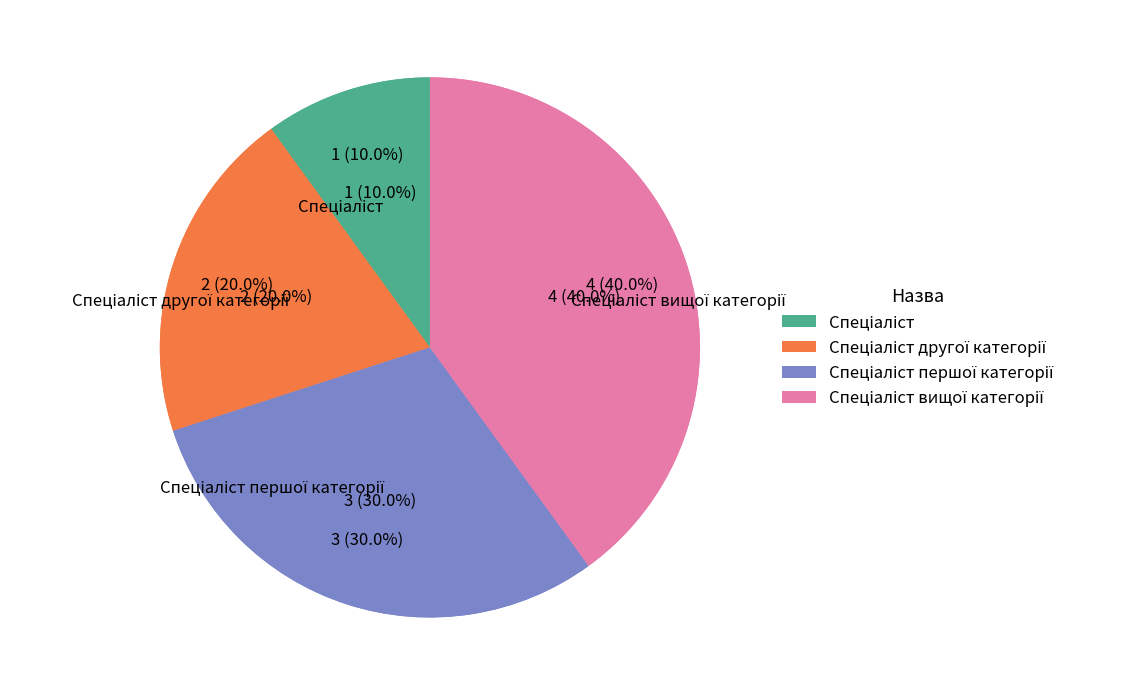

Is it true that Спеціаліст другої категорії is 6% of the pie?

False